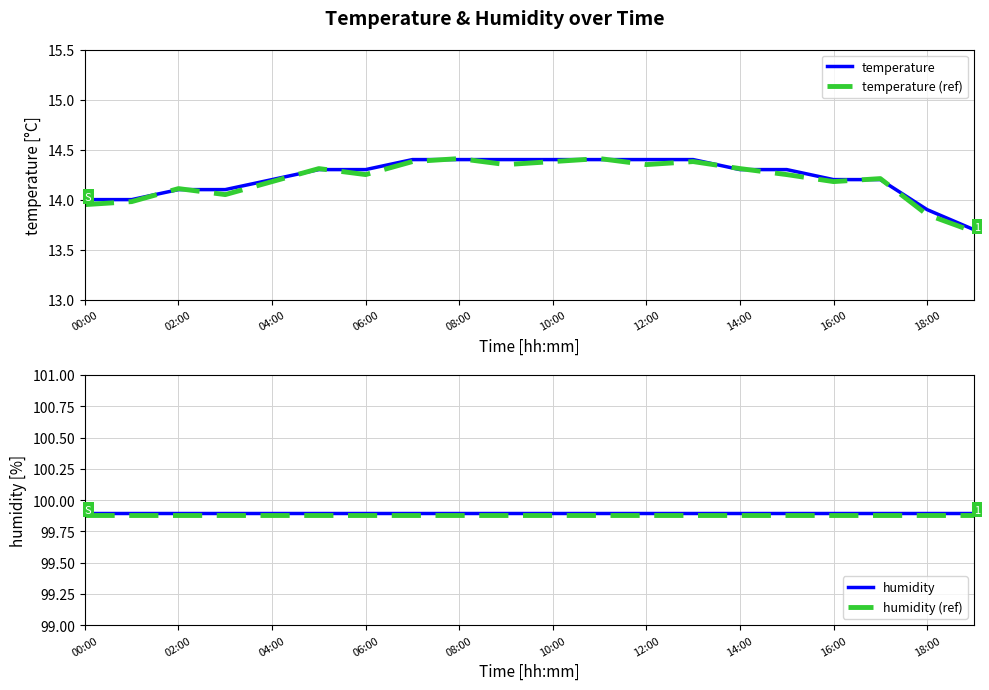

Reading left to right, extract all data points from this chart.

temperature: 14.0	14.0	14.1	14.1	14.2	14.3	14.3	14.4	14.4	14.4	14.4	14.4	14.4	14.4	14.3	14.3	14.2	14.2	13.9	13.7
temperature (ref): 13.9	14.0	14.1	14.0	14.2	14.3	14.2	14.4	14.4	14.3	14.4	14.4	14.3	14.4	14.3	14.2	14.2	14.2	13.8	13.7
humidity: 99.9	99.9	99.9	99.9	99.9	99.9	99.9	99.9	99.9	99.9	99.9	99.9	99.9	99.9	99.9	99.9	99.9	99.9	99.9	99.9
humidity (ref): 99.9	99.9	99.9	99.9	99.9	99.9	99.9	99.9	99.9	99.9	99.9	99.9	99.9	99.9	99.9	99.9	99.9	99.9	99.9	99.9